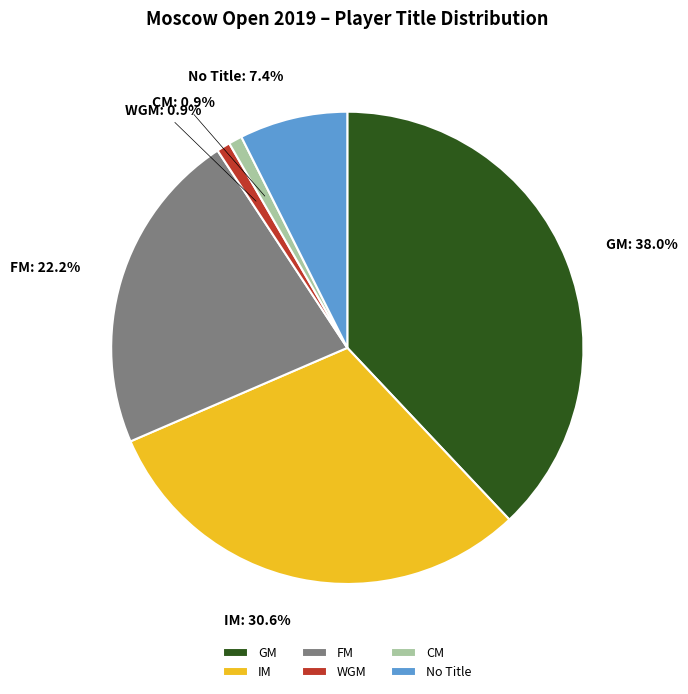

True or false: GM accounts for 38% of the total.

True